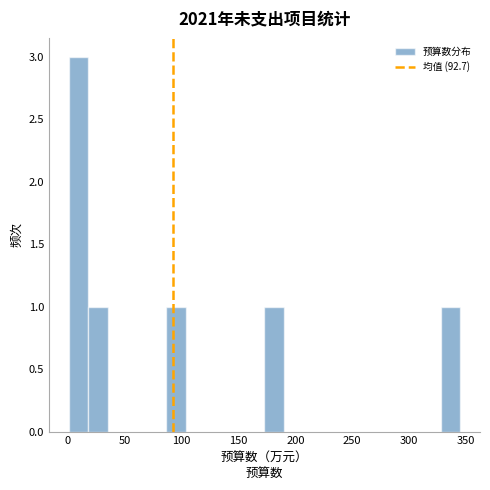

Around what value on the x-axis is the tallest bar? Give the approximate position of its centre, as read against the axis.

10